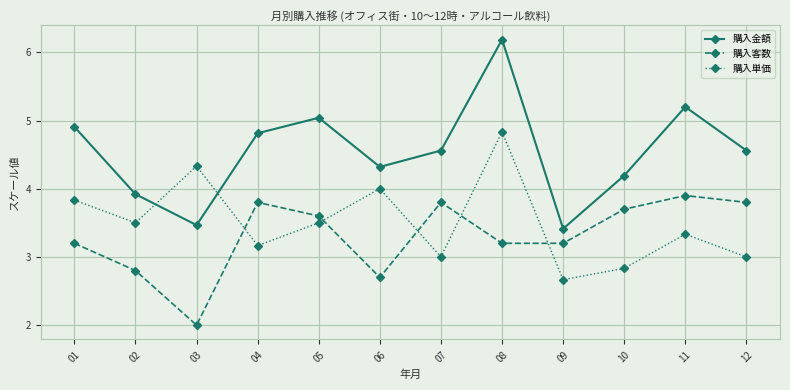

Rank the series by their average value, from highest to lowest.

購入金額, 購入単価, 購入客数